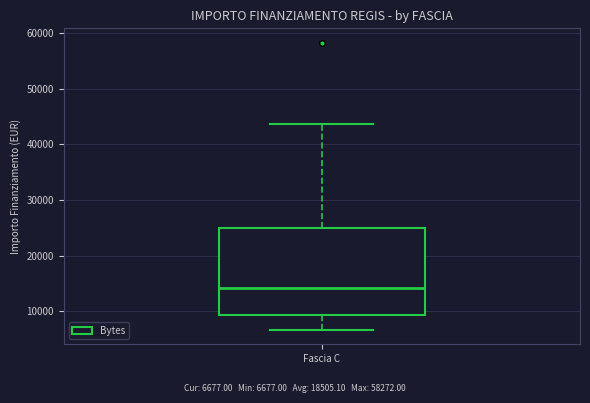

Transcribe this box plot: give where the median line is, the range the box spans, and where the two whiskers end, as read against the y-axis. The values are not printed on the chart, so give them approximately, as read against the axis.

median 14000, box 9000 to 25000, whiskers 7000 to 44000